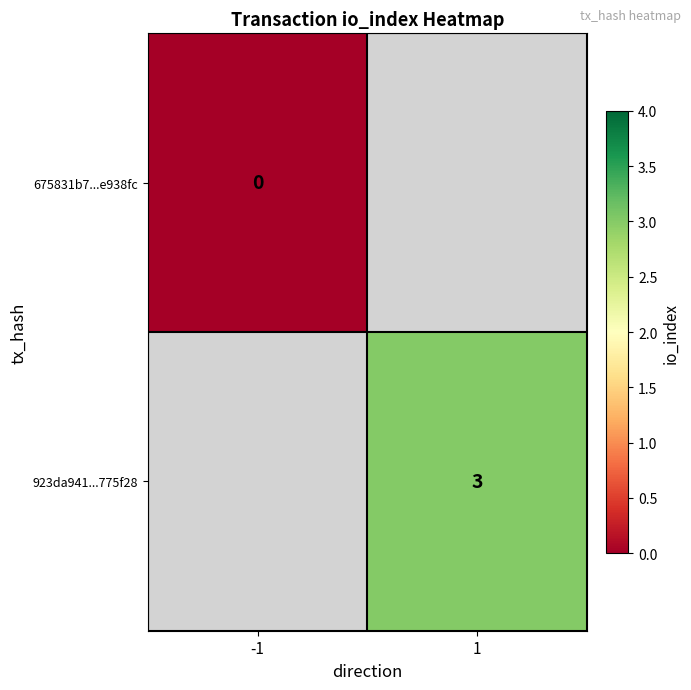

True or false: 923da941...775f28 has a value of 3 at 1.

True